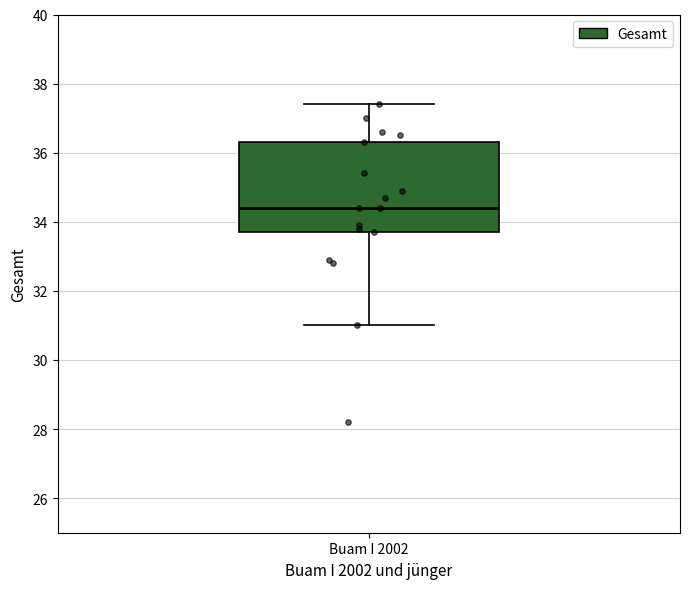

Transcribe this box plot: give where the median line is, the range the box spans, and where the two whiskers end, as read against the y-axis. The values are not printed on the chart, so give them approximately, as read against the axis.

median 34.4, box 33.8 to 36.4, whiskers 31.0 to 37.4